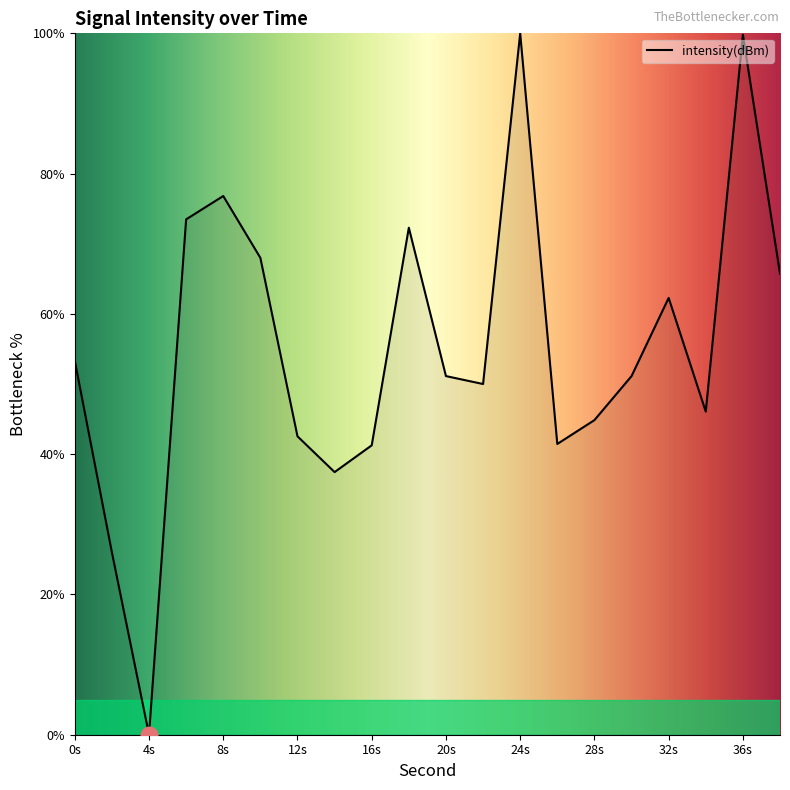

What is the maximum value shown in the chart?

100.0